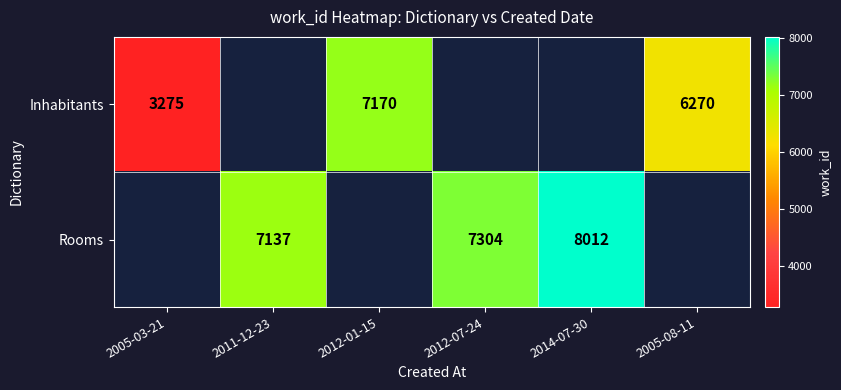

How many data points does each series have?

6